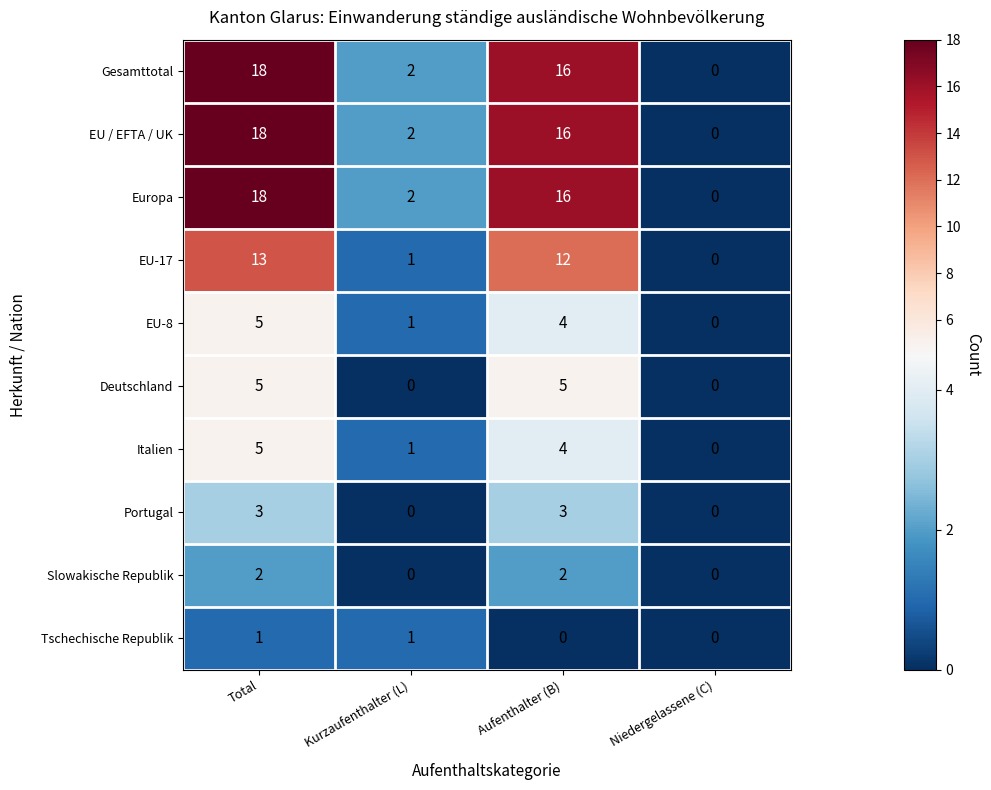

What is the highest value of the EU-8 series?

5